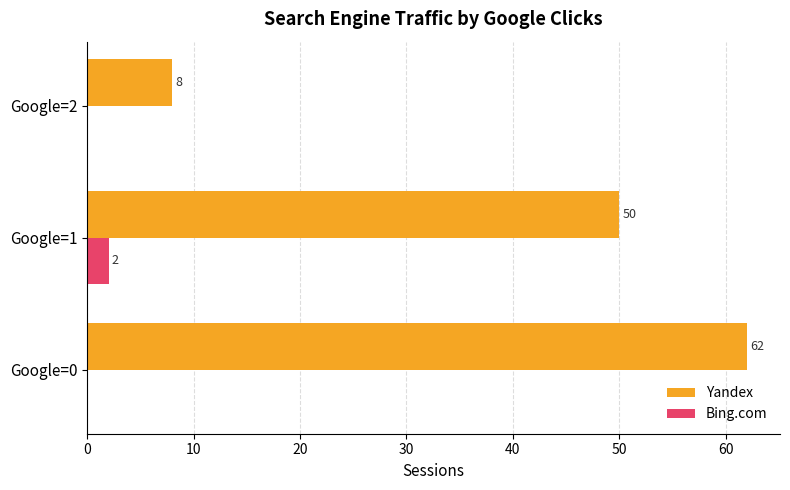

Is it true that Bing.com equals 0 at Google=2?

True